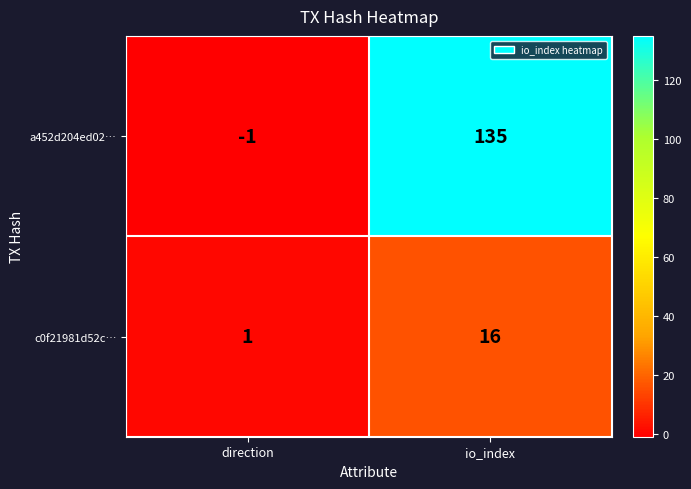

What is the sum of all c0f21981d52c… values?

17